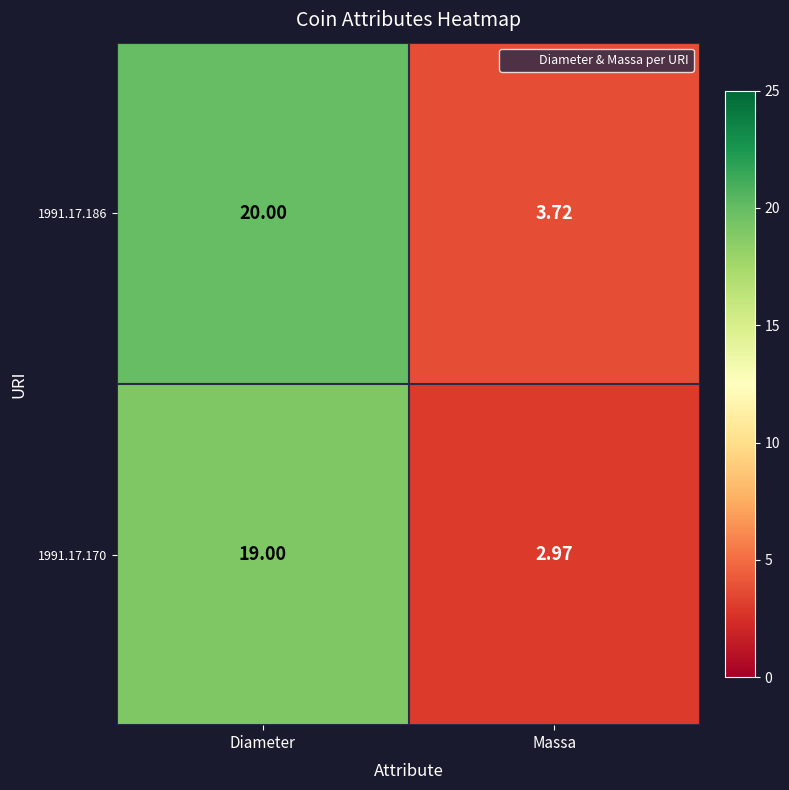

Which series has the largest total across all categories?

1991.17.186